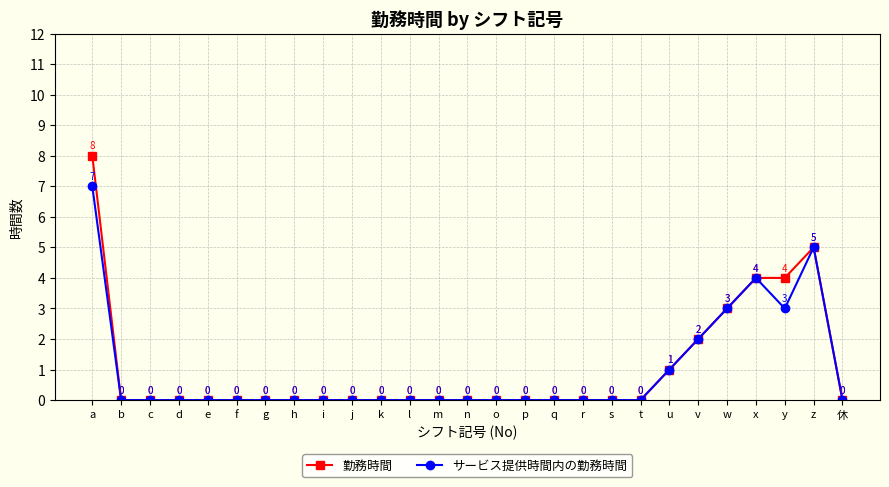

The 勤務時間 series shows -5 at c. True or false?

False